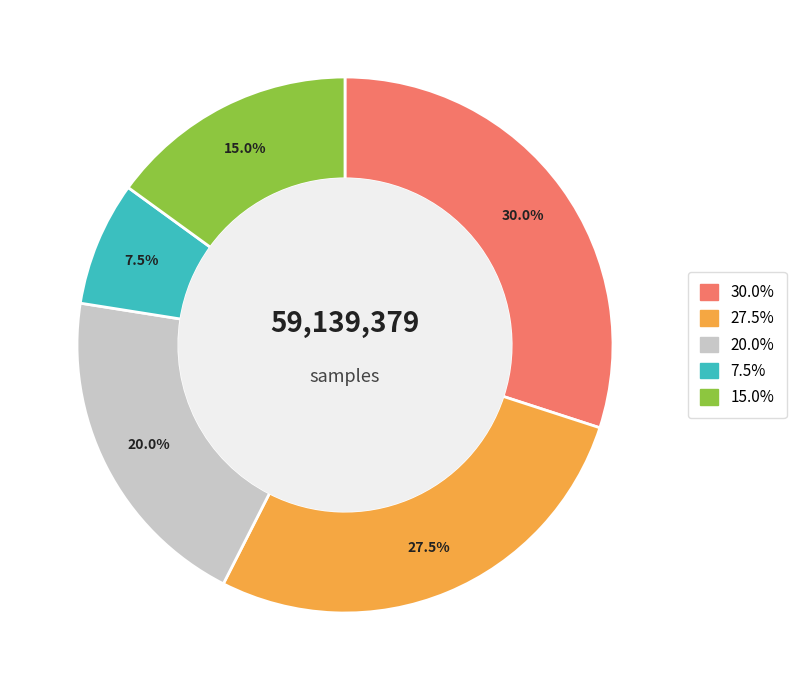

Is there a majority slice in this chart?

No